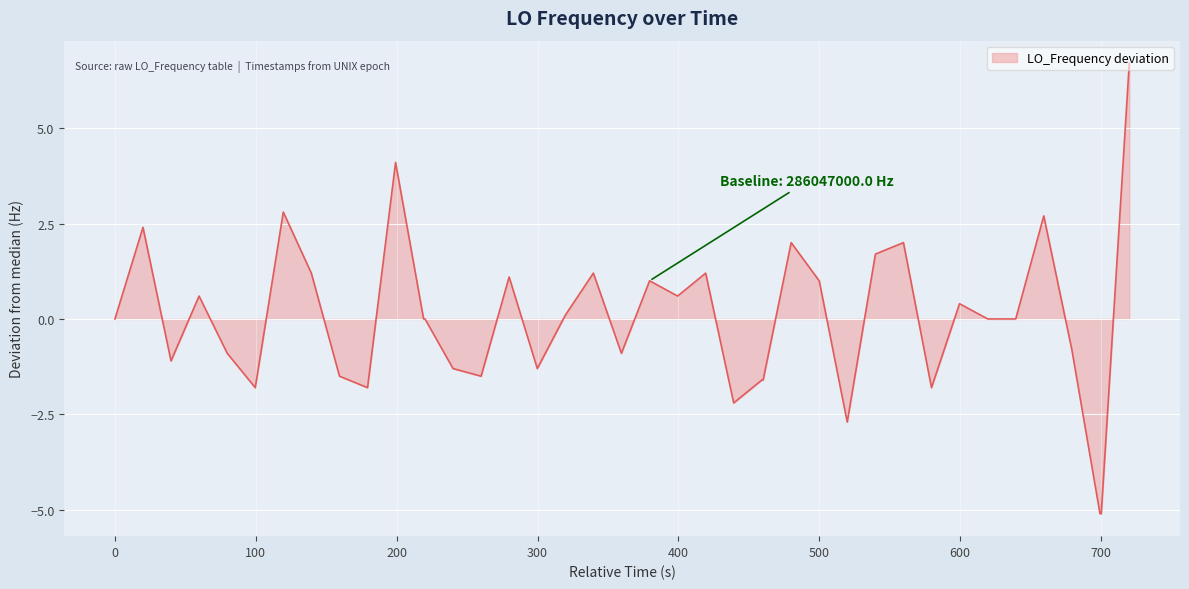

What is the difference between the maximum and second lowest values?

11.8